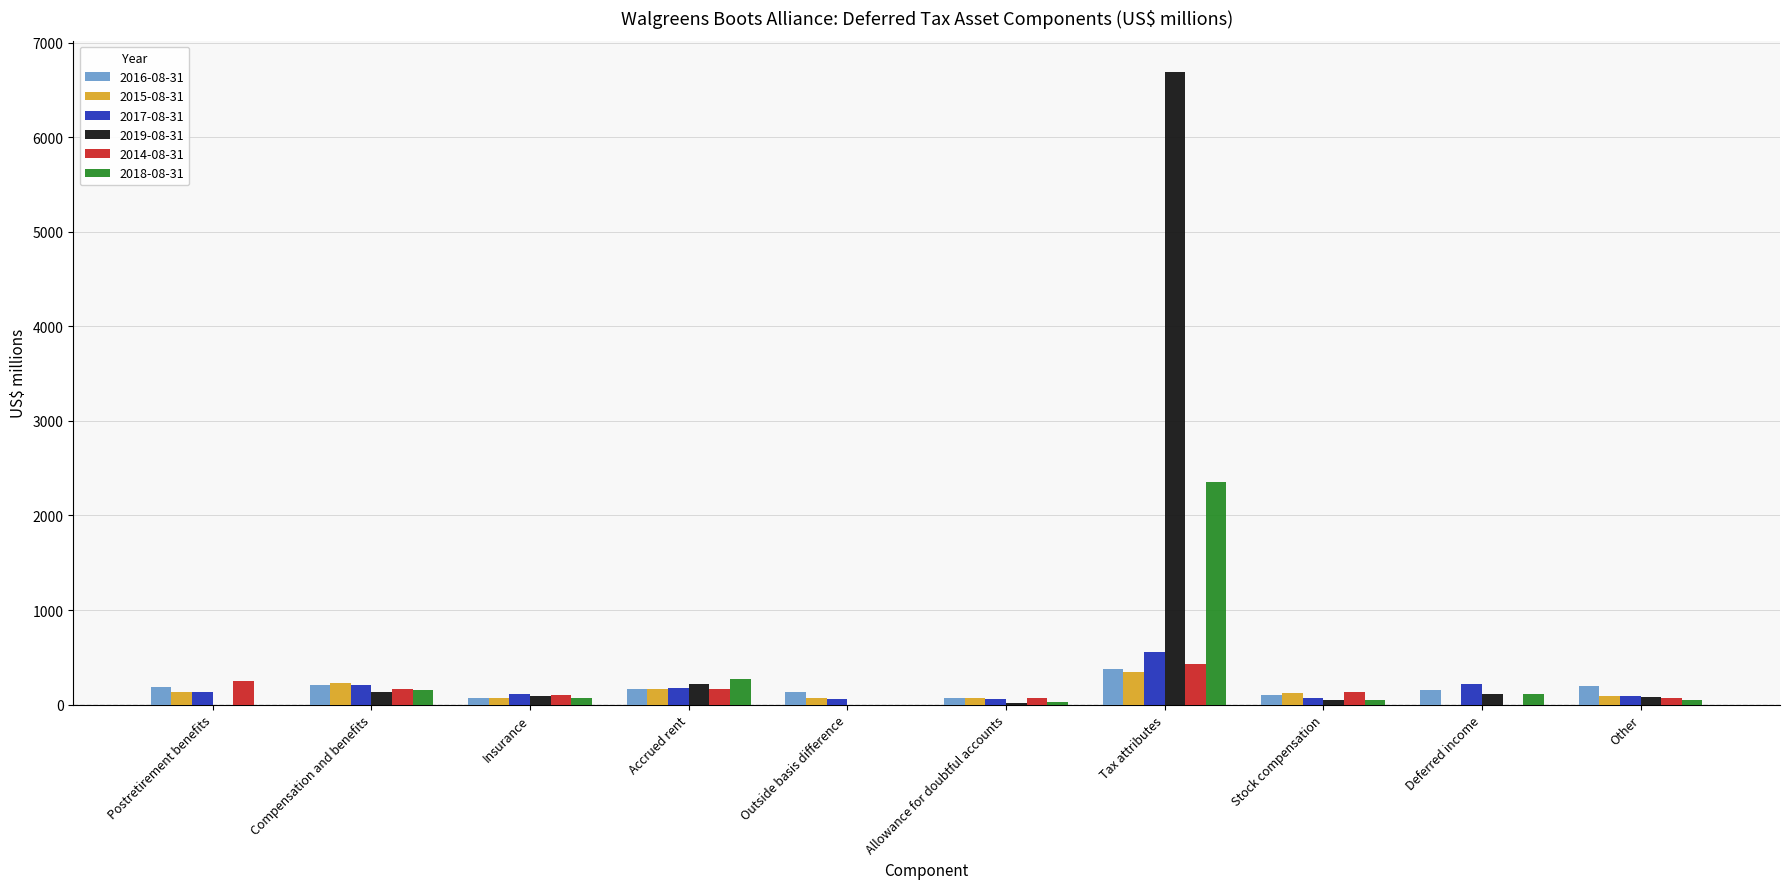

The 2014-08-31 series shows 166 at Accrued rent. True or false?

True